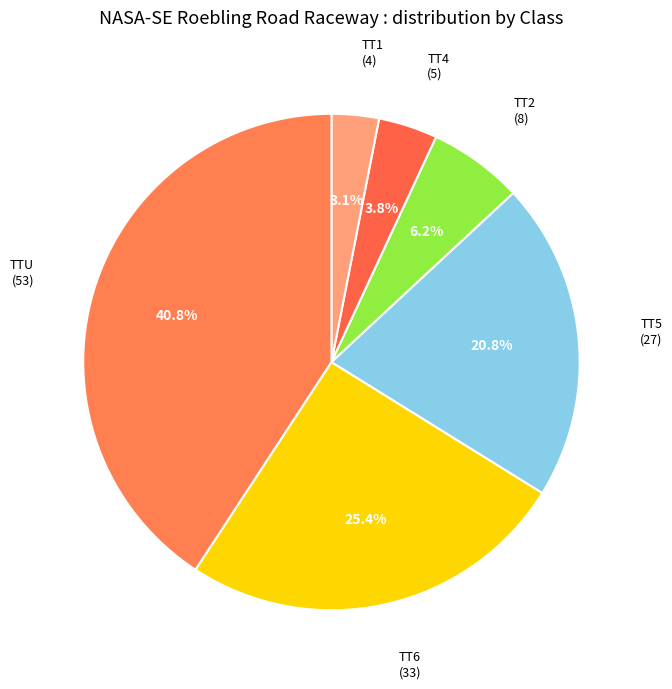

How many slices are in this pie chart?

6